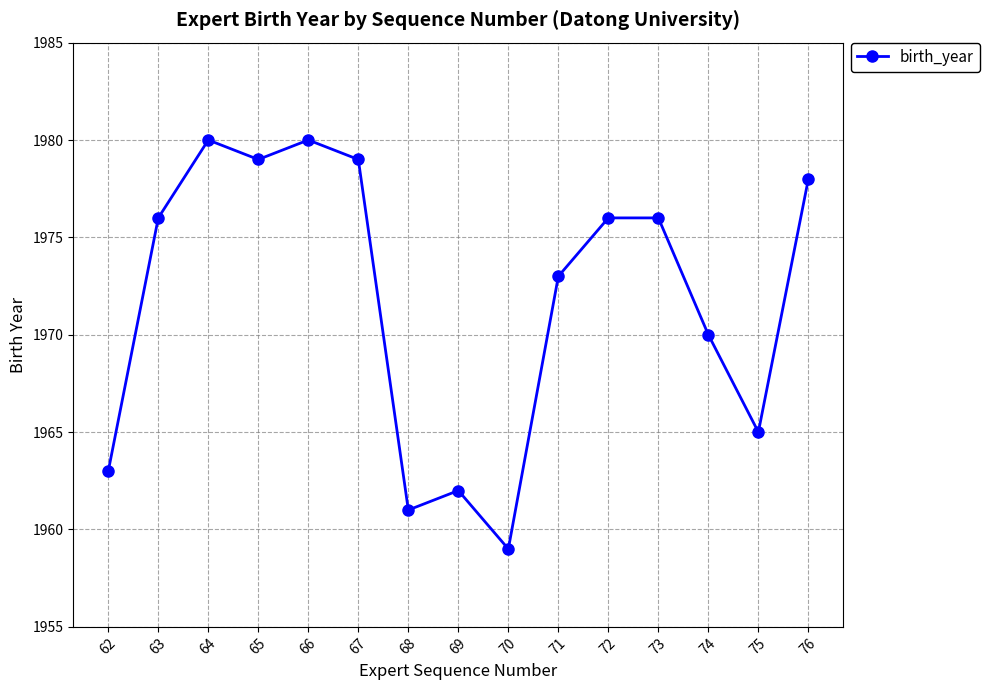

How many lines are shown in the chart?

1